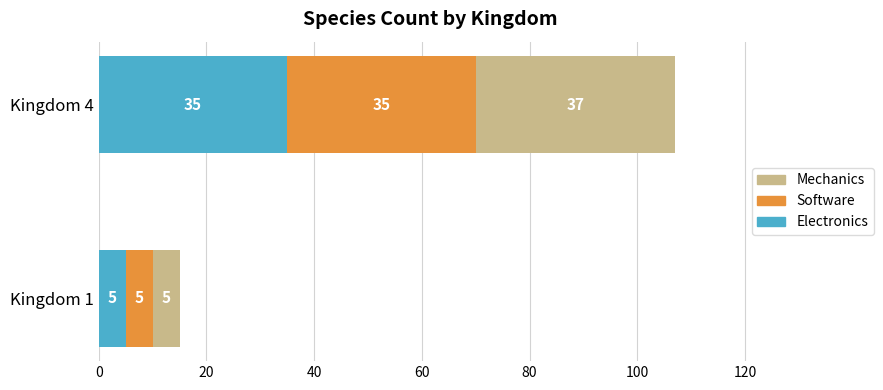

Read the Electronics value at Kingdom 1.

5